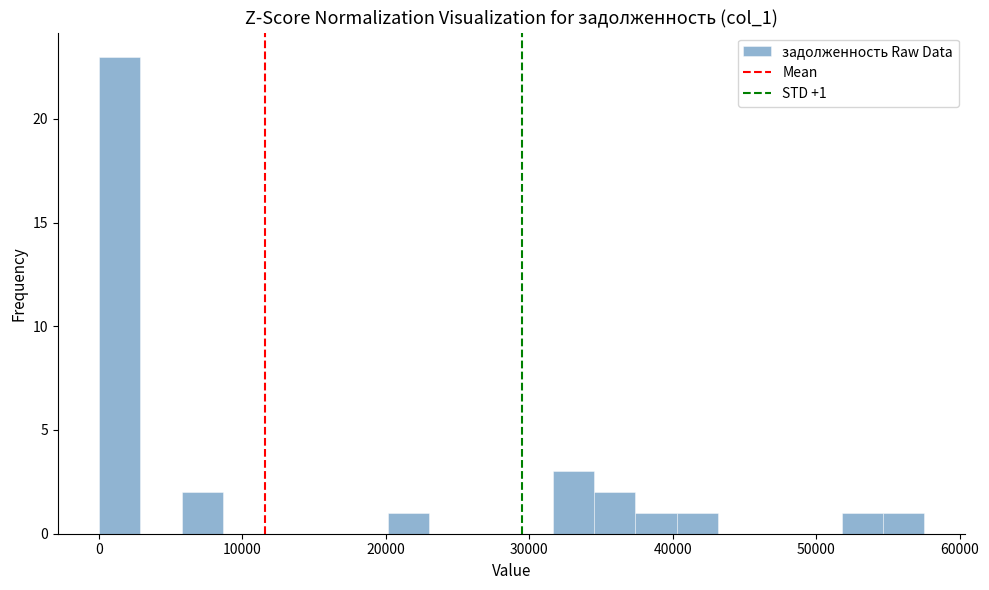

Read against the x-axis, roughly where is the centre of the tallest bar?

1000